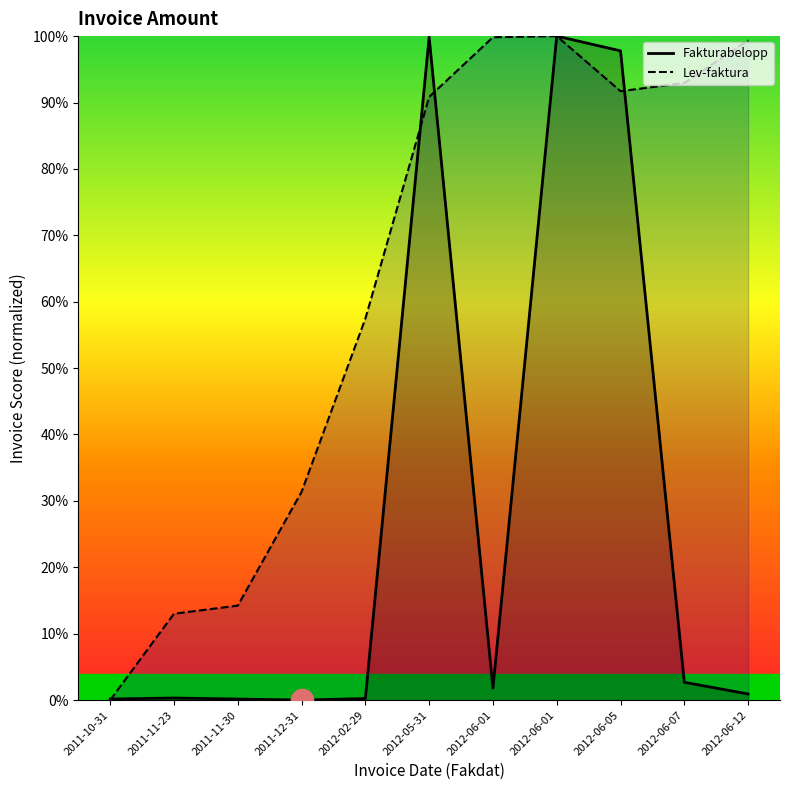

The Lev-faktura series shows 0.6 at 2012-02-29. True or false?

True